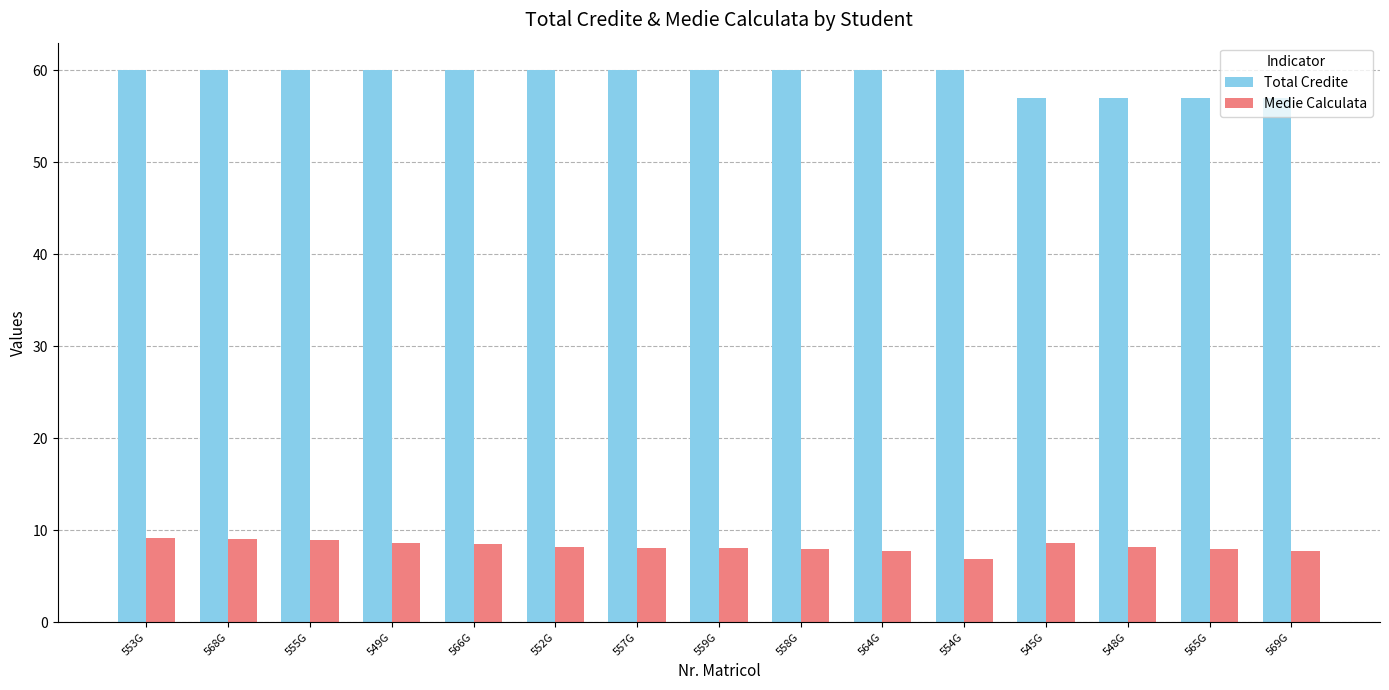

What is the sum of all Medie Calculata values?

123.3